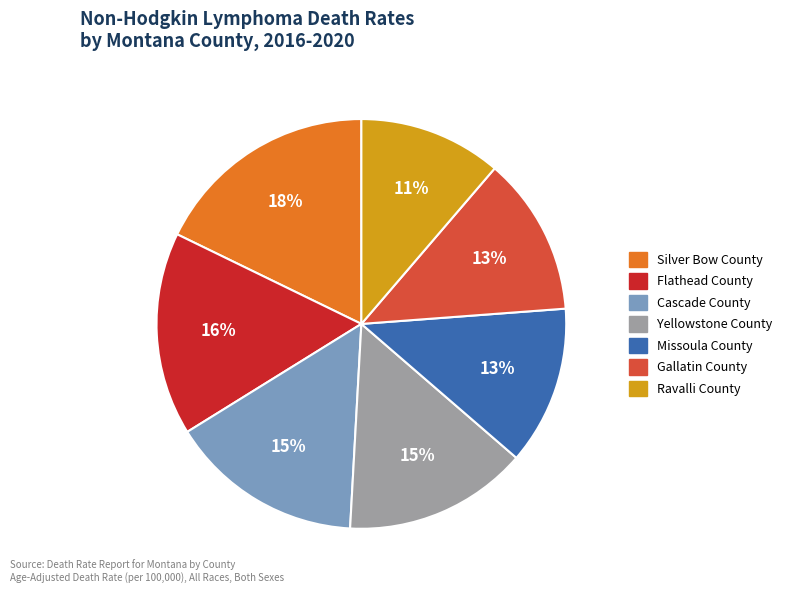

Combined, do Gallatin County and Flathead County account for over 50%?

No